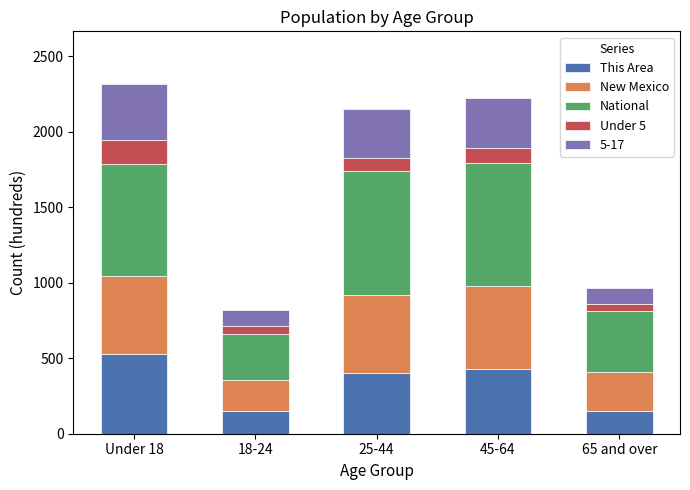

The This Area series shows 153 at 65 and over. True or false?

True